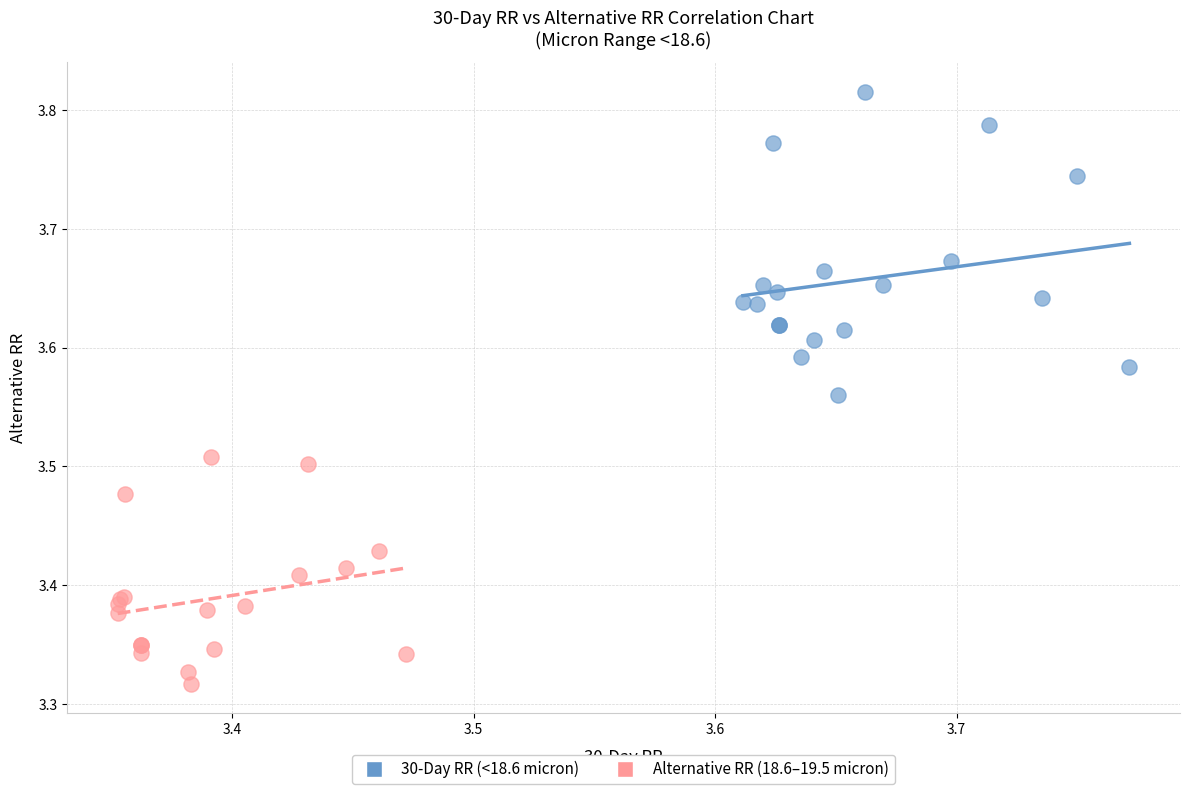

What are all the series names shown in the legend?

30-Day RR (<18.6 micron), Alternative RR (18.6–19.5 micron)